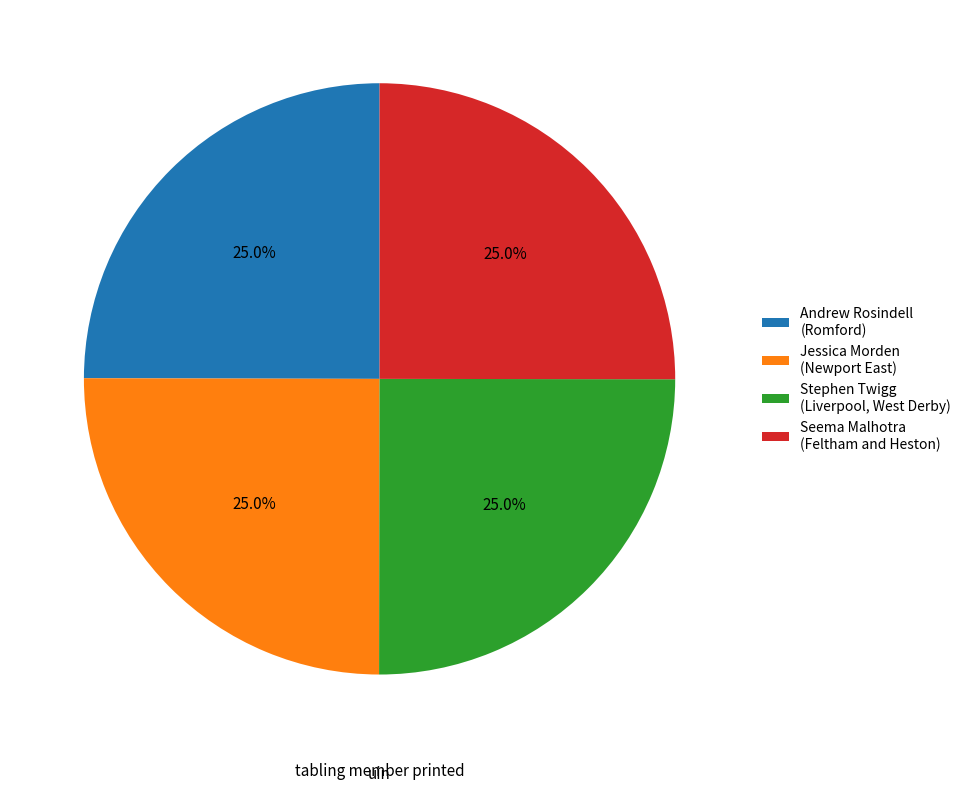

To the nearest percent, what is the average slice percentage?

25%